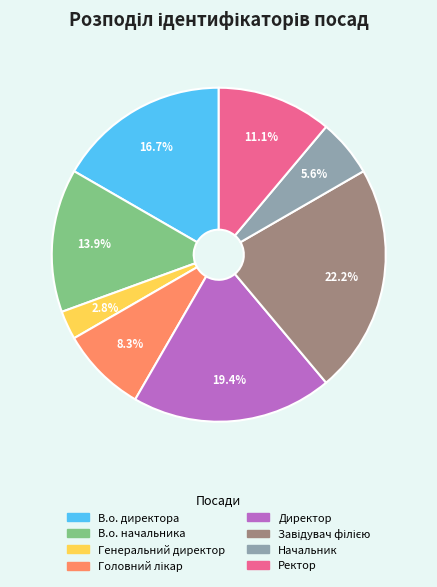

To the nearest percent, what percentage of the pie is В.о. начальника?

14%